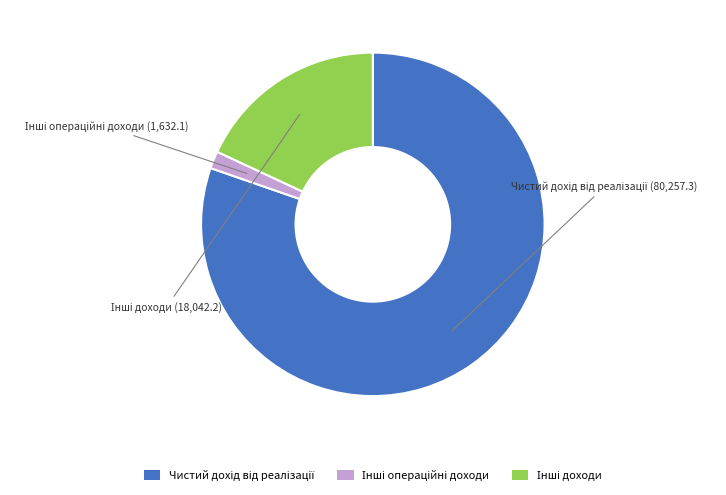

Is there a majority slice in this chart?

Yes